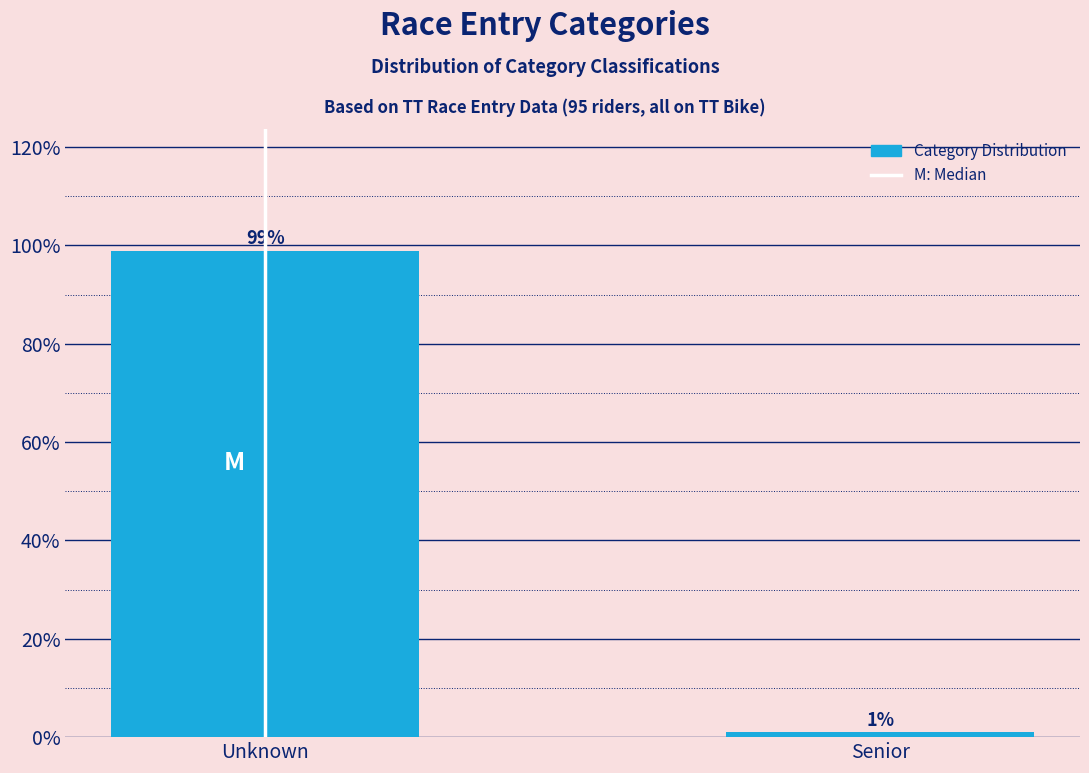

Is it true that the value at Unknown is 98.9?

True